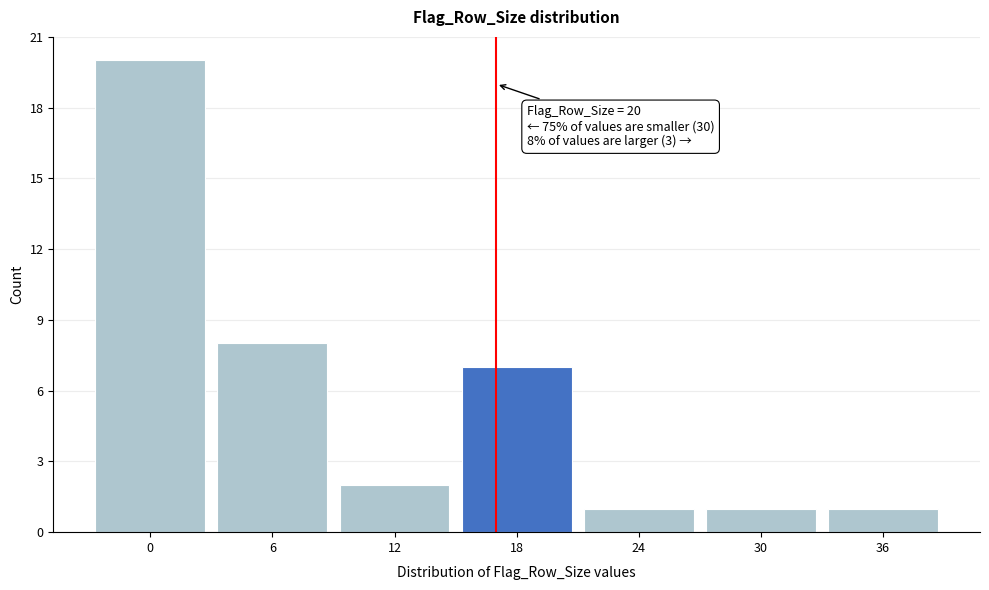

Reading left to right, list all the values displayed in this chart.

20	8	2	7	1	1	1